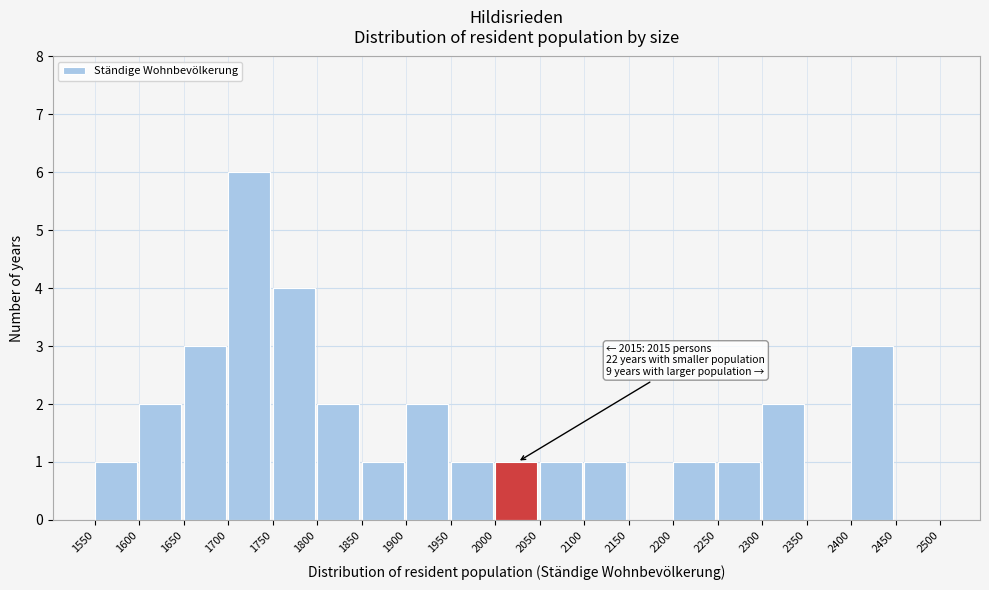

Which range on the x-axis has the tallest bar?

1700 to 1750